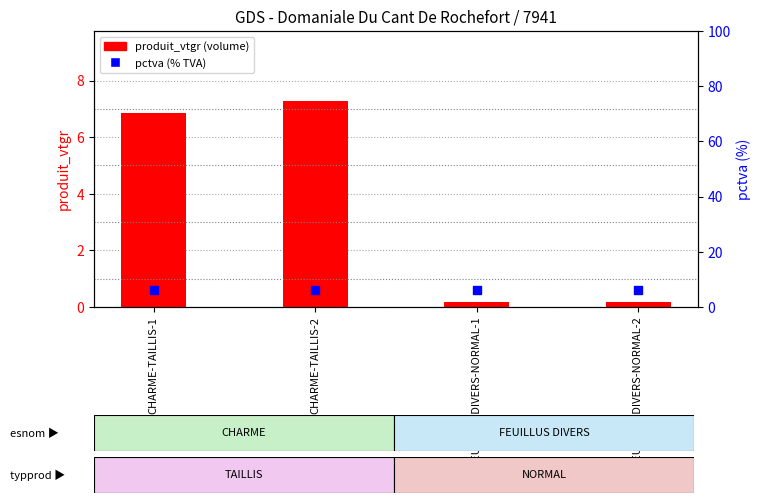

Which series has the largest Y range (max minus min)?

produit_vtgr (volume)